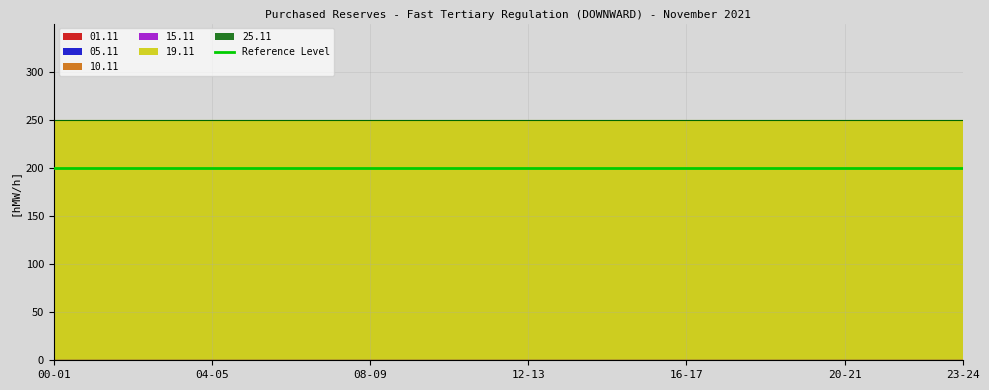

Count the number of data series in this chart.

6